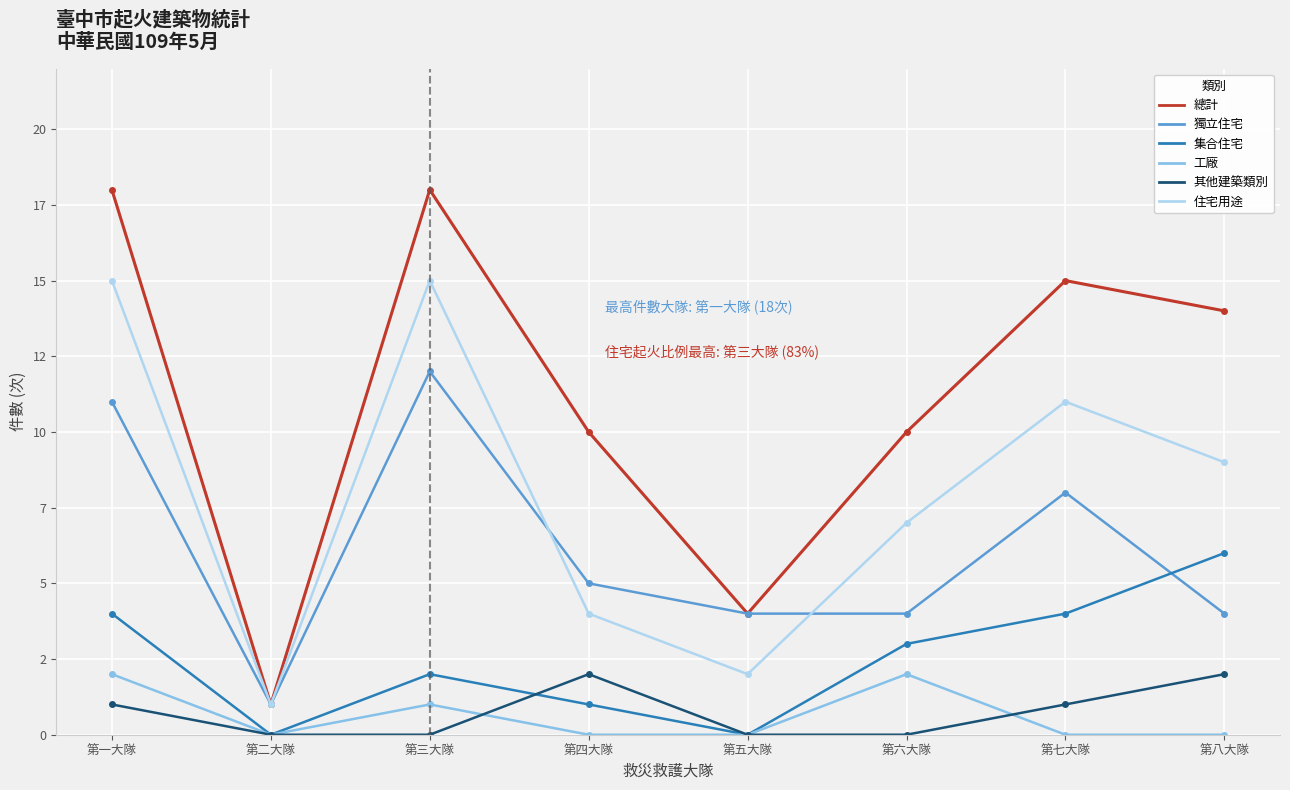

True or false: 工廠 and 住宅用途 intersect in this chart.

False